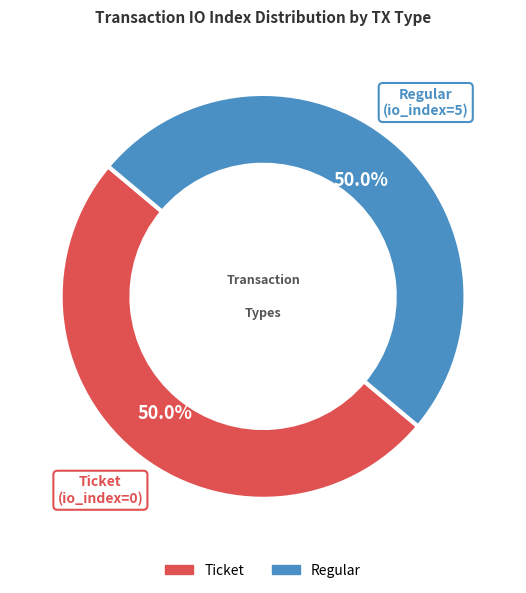

Count the number of slices in the pie.

2